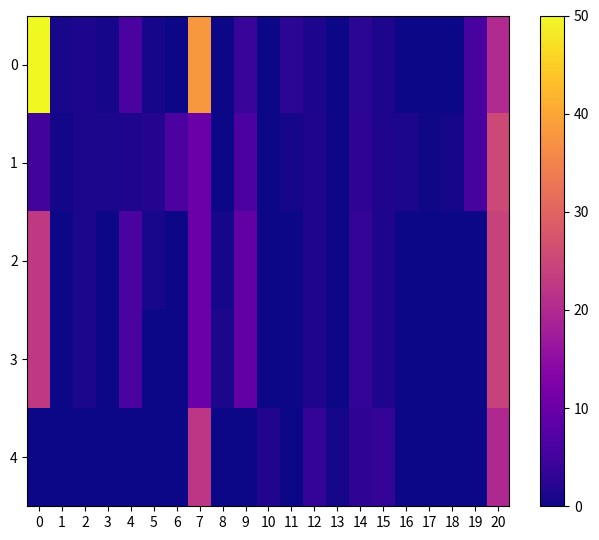

Which series changed the most between 5 and 10?

1